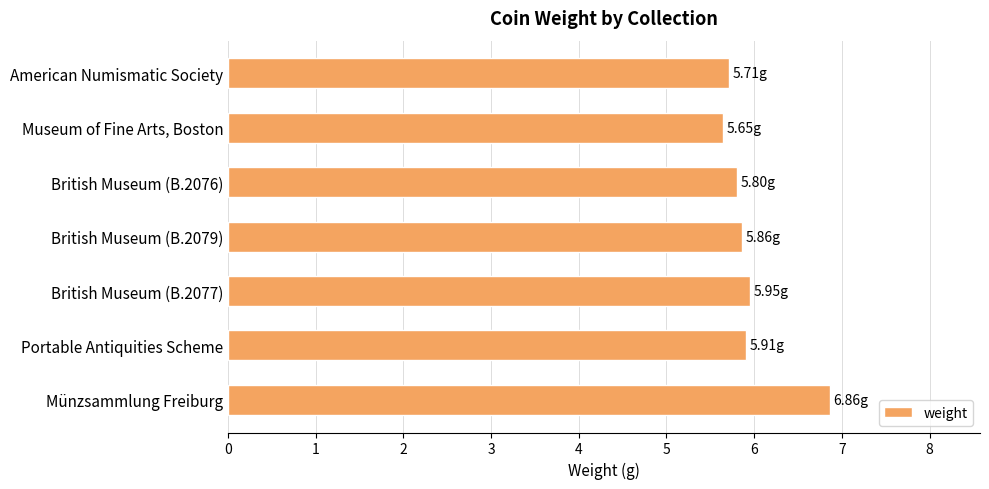

What is the difference between the second highest and minimum values?

0.3